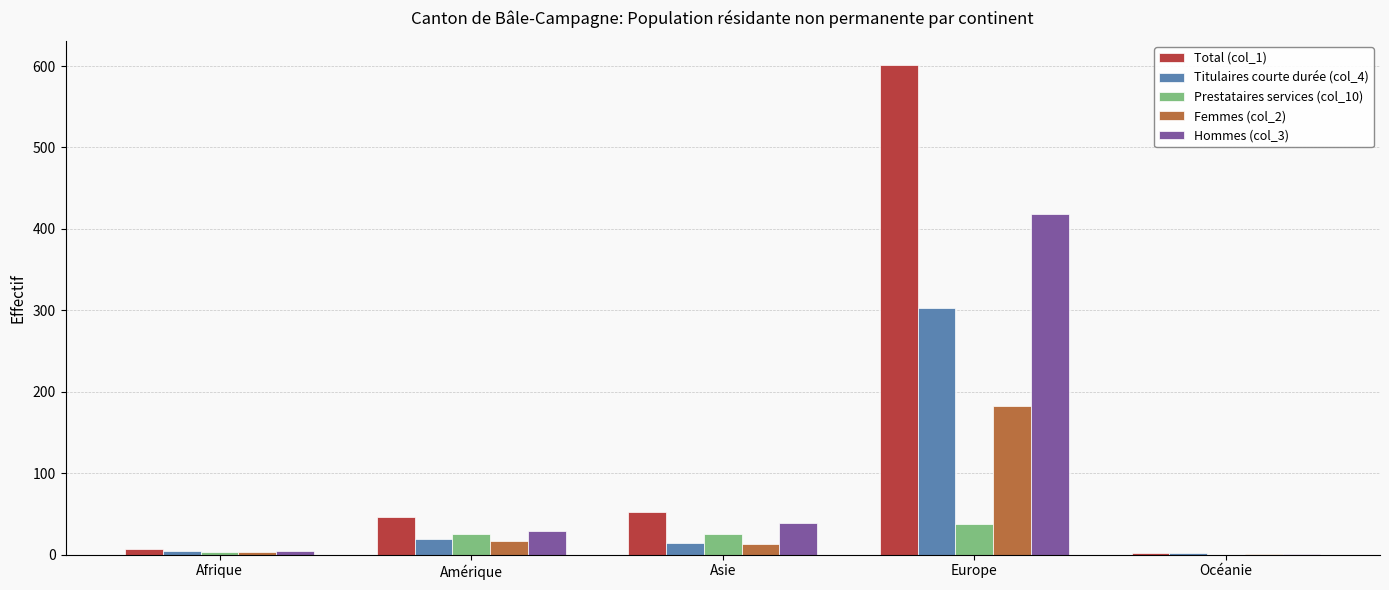

What is the greatest value displayed?

601